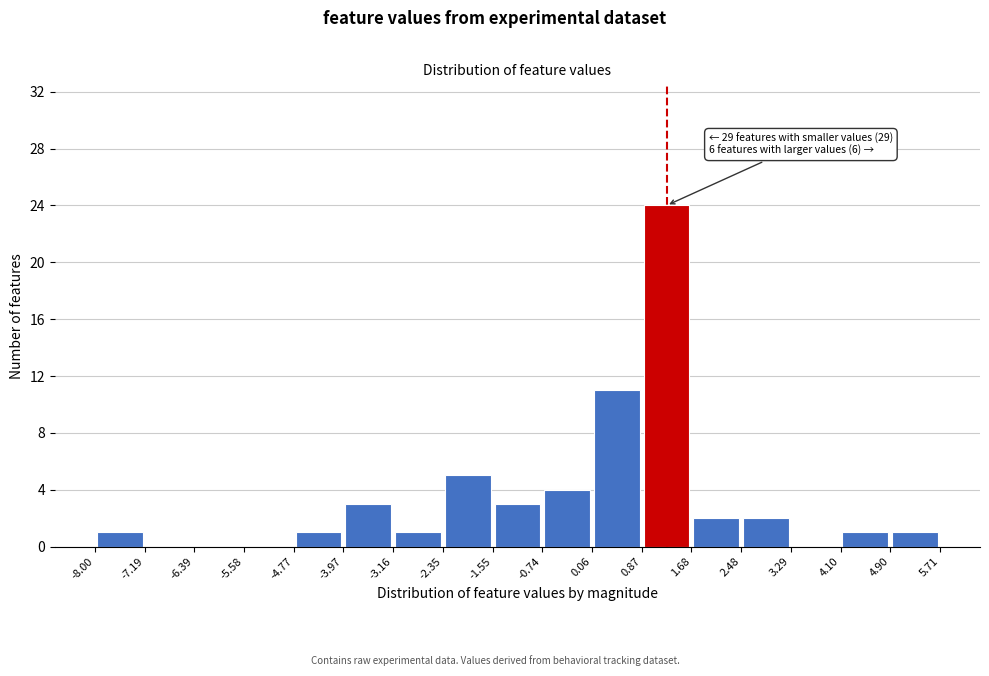

Which range on the x-axis has the tallest bar?

0.87 to 1.68